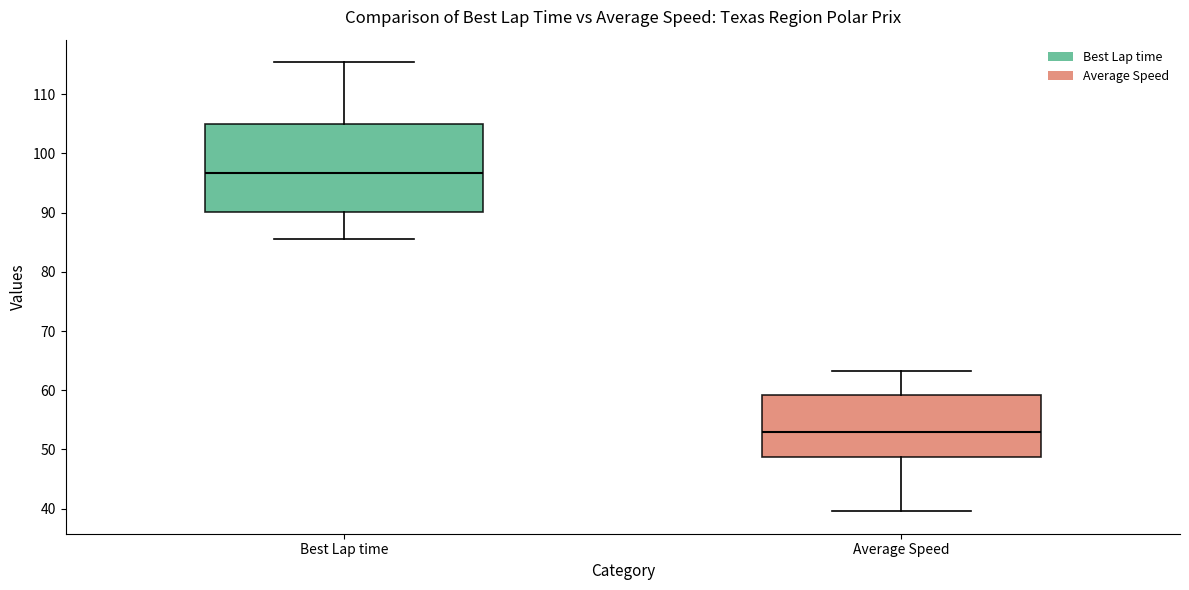

Where is the upper edge of the box for Best Lap time on the y-axis? The values are not printed on the chart, so give them approximately, as read against the axis.

105